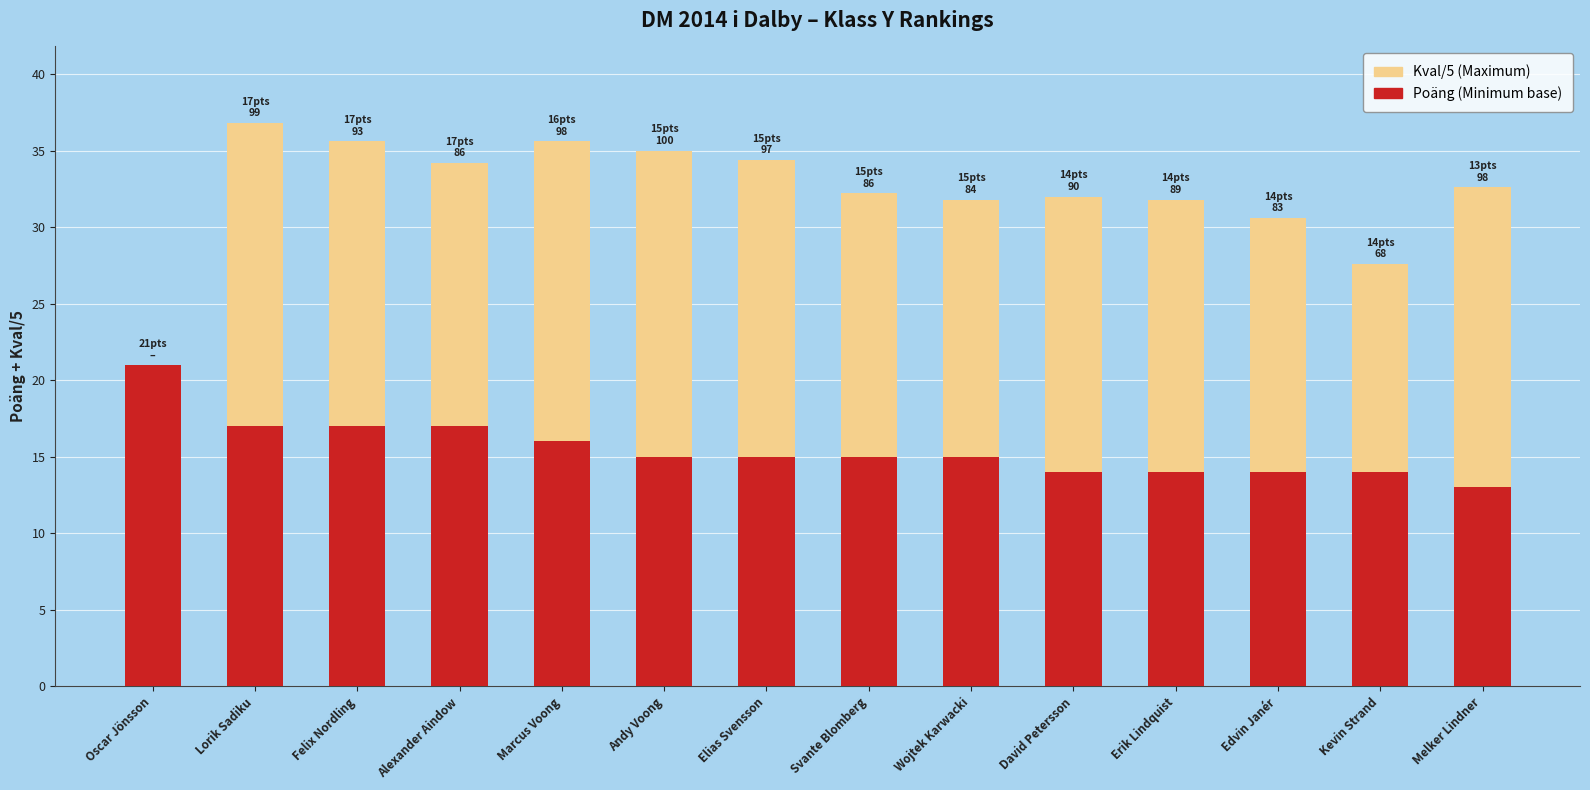

What is the total value across all series at Lorik Sadiku?

36.8